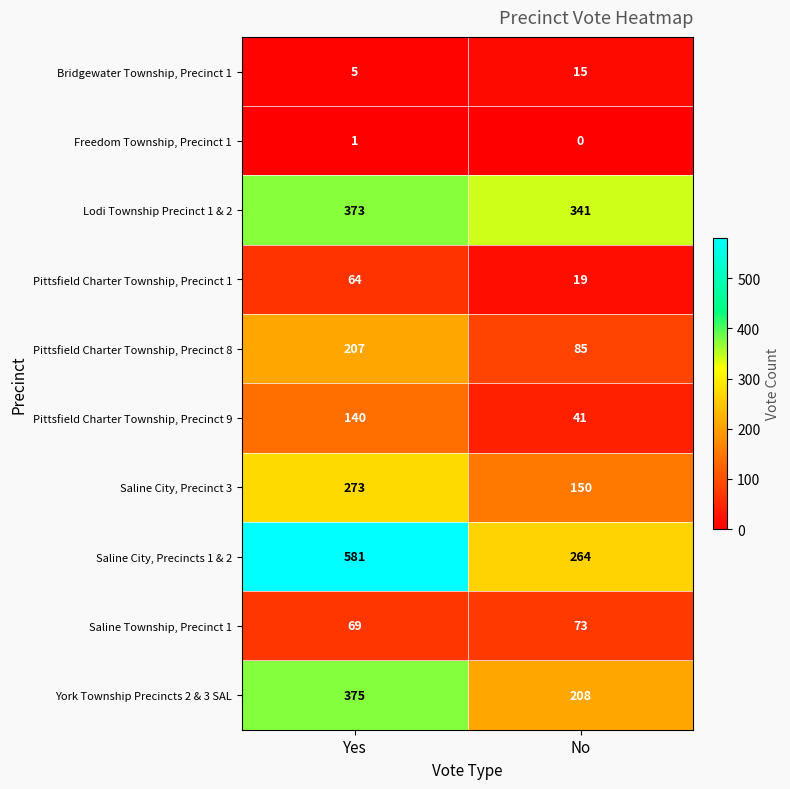

Where is York Township Precincts 2 & 3 SAL nearest to the value 291?

No